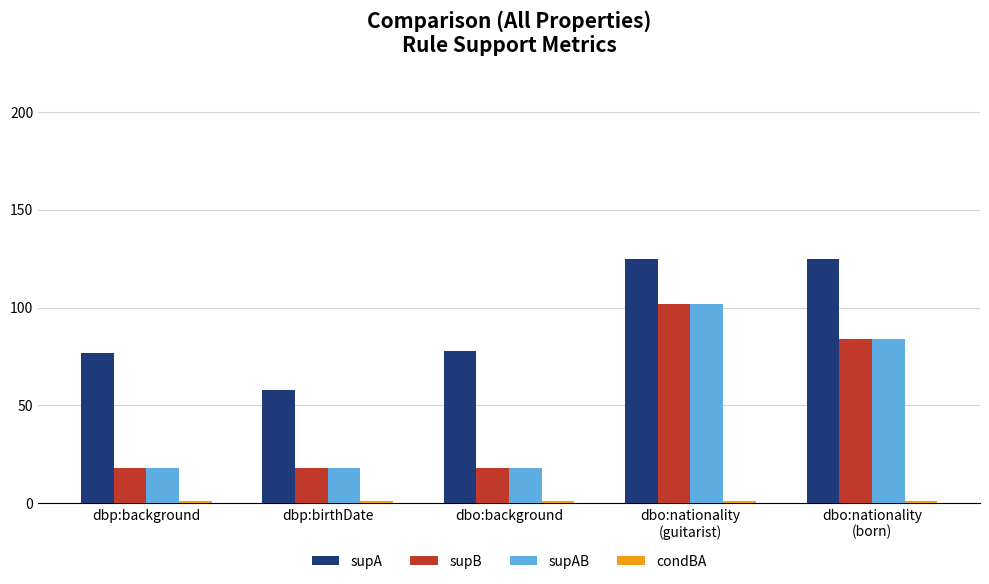

What is the label of the 2nd bar from the right?

dbo:nationality
(guitarist)